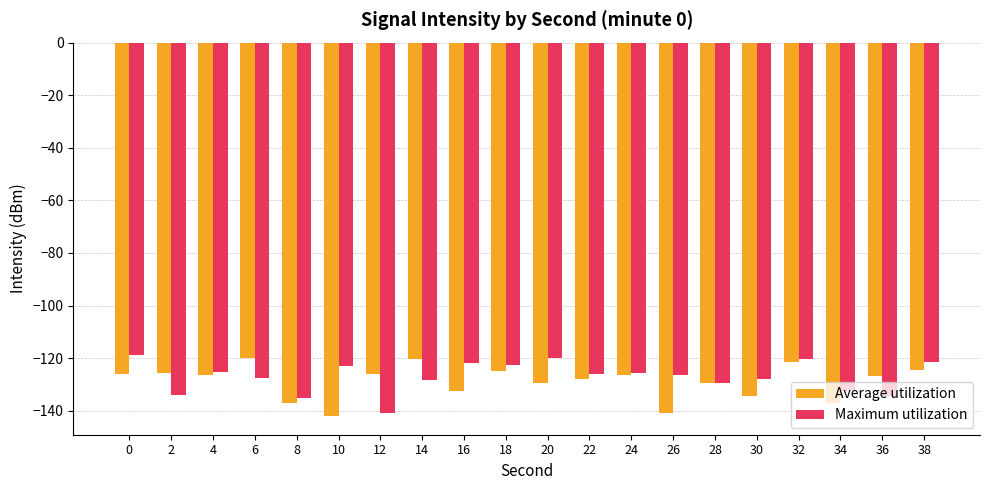

What are all the series names shown in the legend?

Average utilization, Maximum utilization